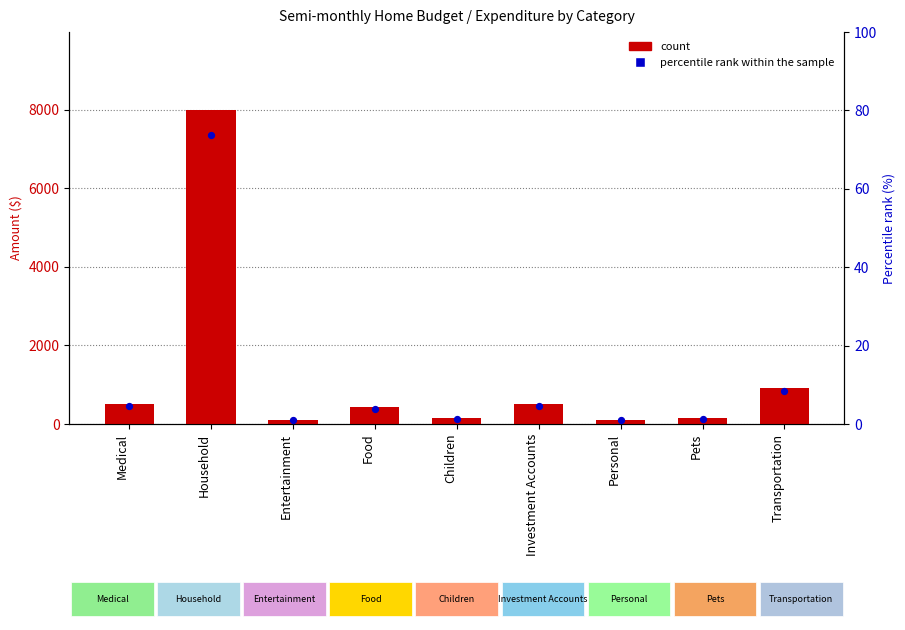

Is the value of percentile rank within the sample at Children greater than the value of count at Personal?

No